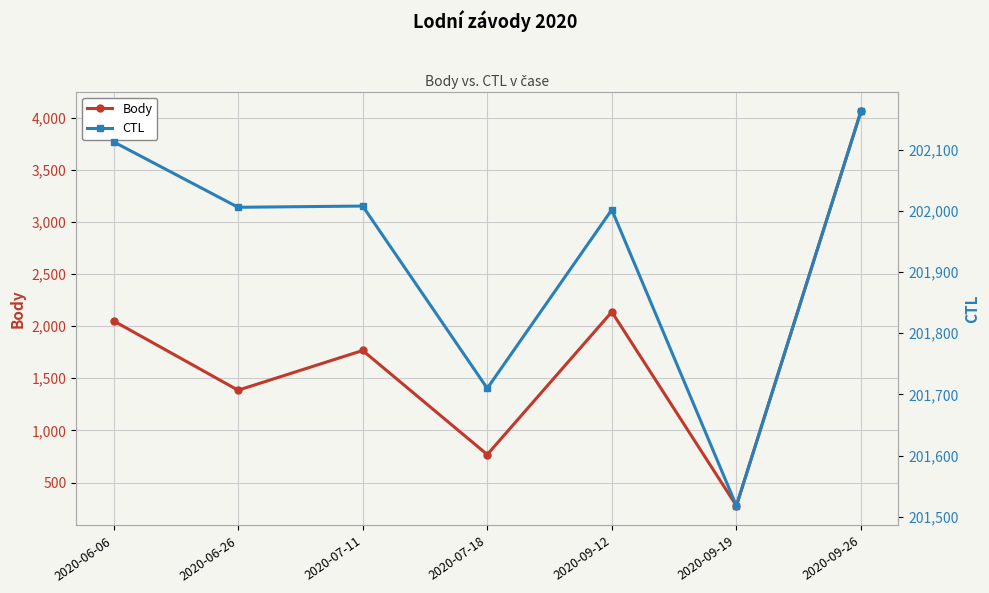

The value of CTL at 2020-07-18 is 306698. True or false?

False